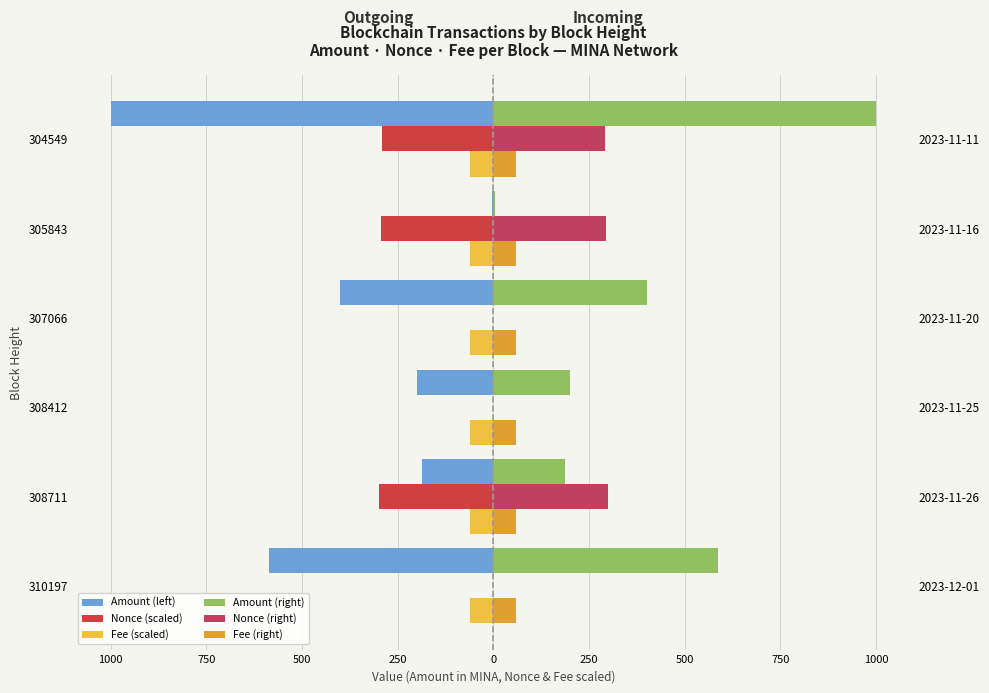

At how many categories does at least one series exceed -956?

6